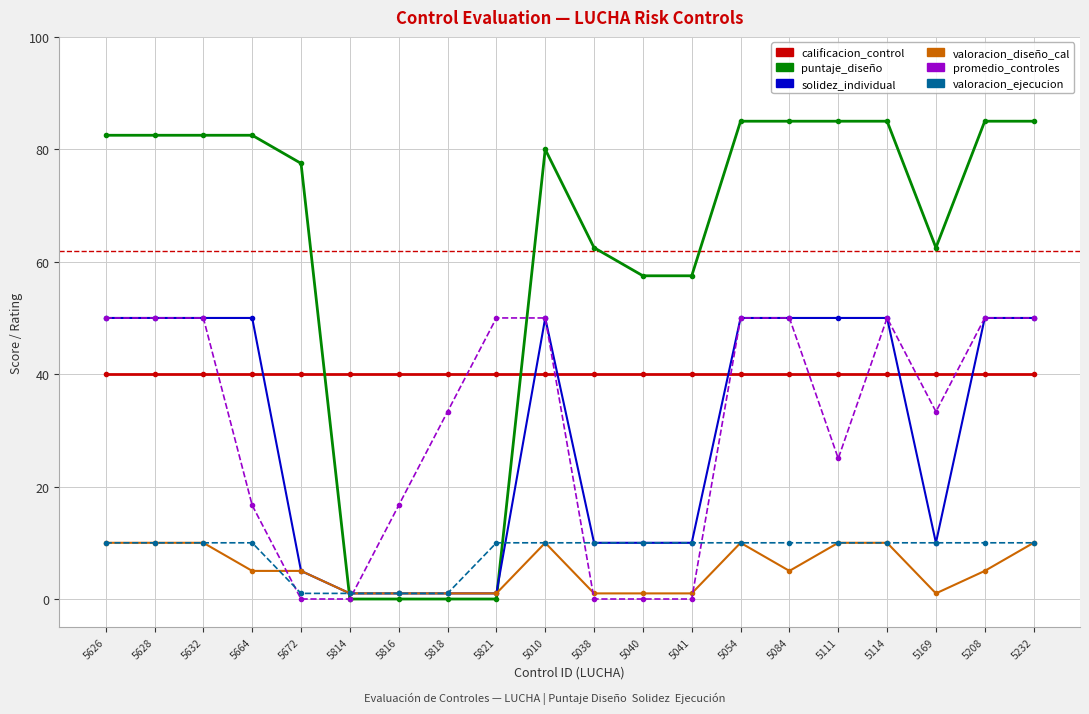

What is the total value across all series at 5664?

204.2